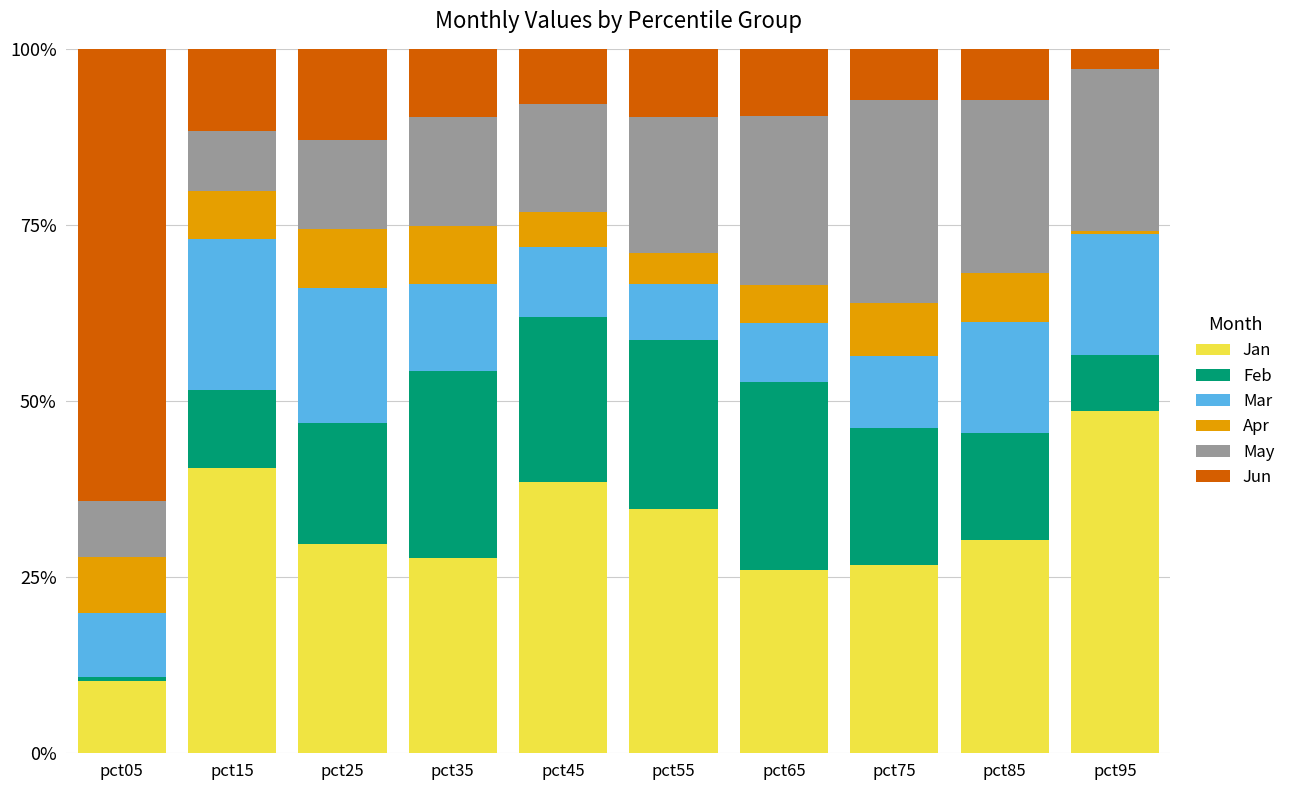

What are all the series names shown in the legend?

Jan, Feb, Mar, Apr, May, Jun